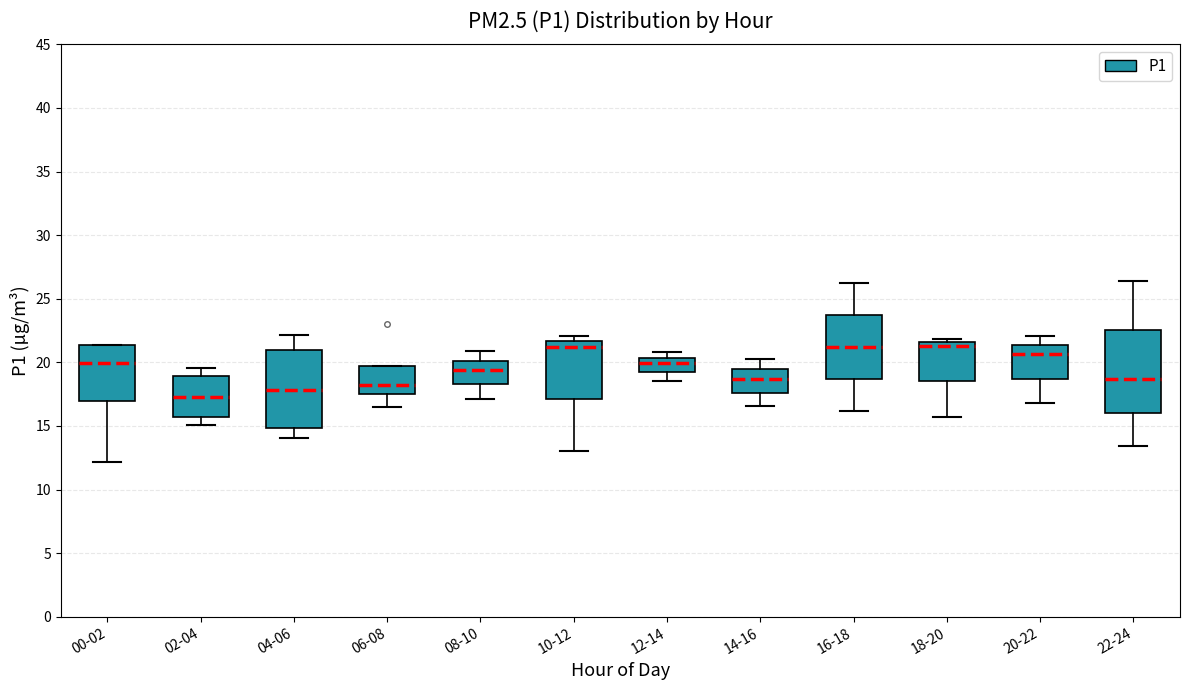

Which box's median line is the lowest?

02-04